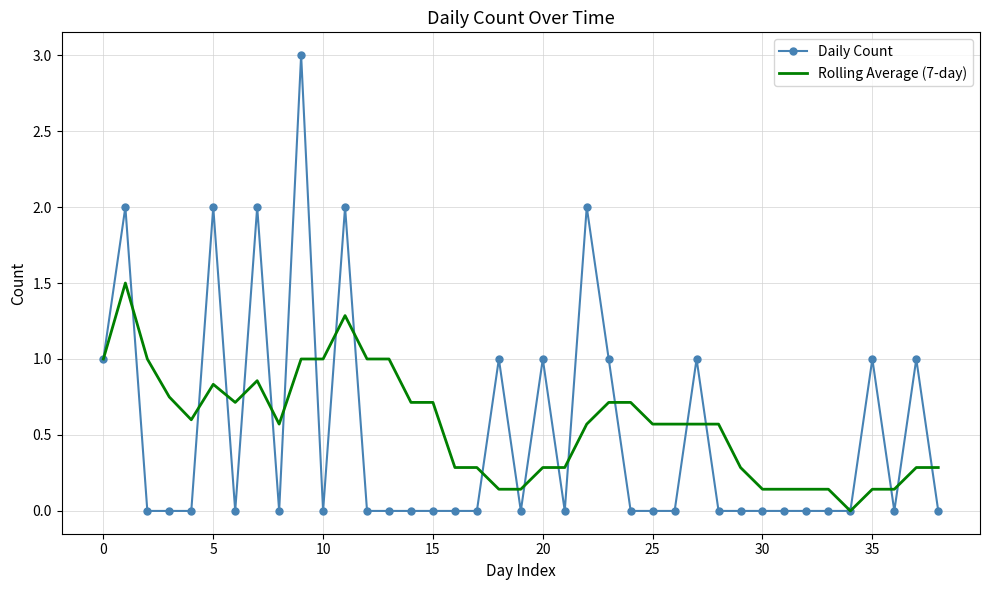

Which series has the widest spread of values?

Daily Count